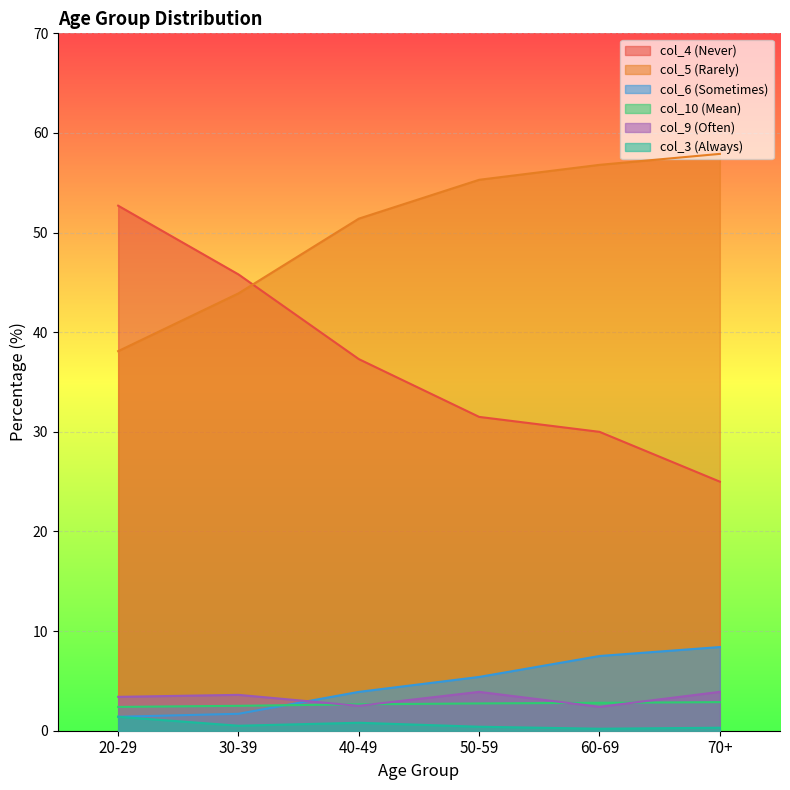

List the labels in order of col_5 value, smallest first.

20-29, 30-39, 40-49, 50-59, 60-69, 70+